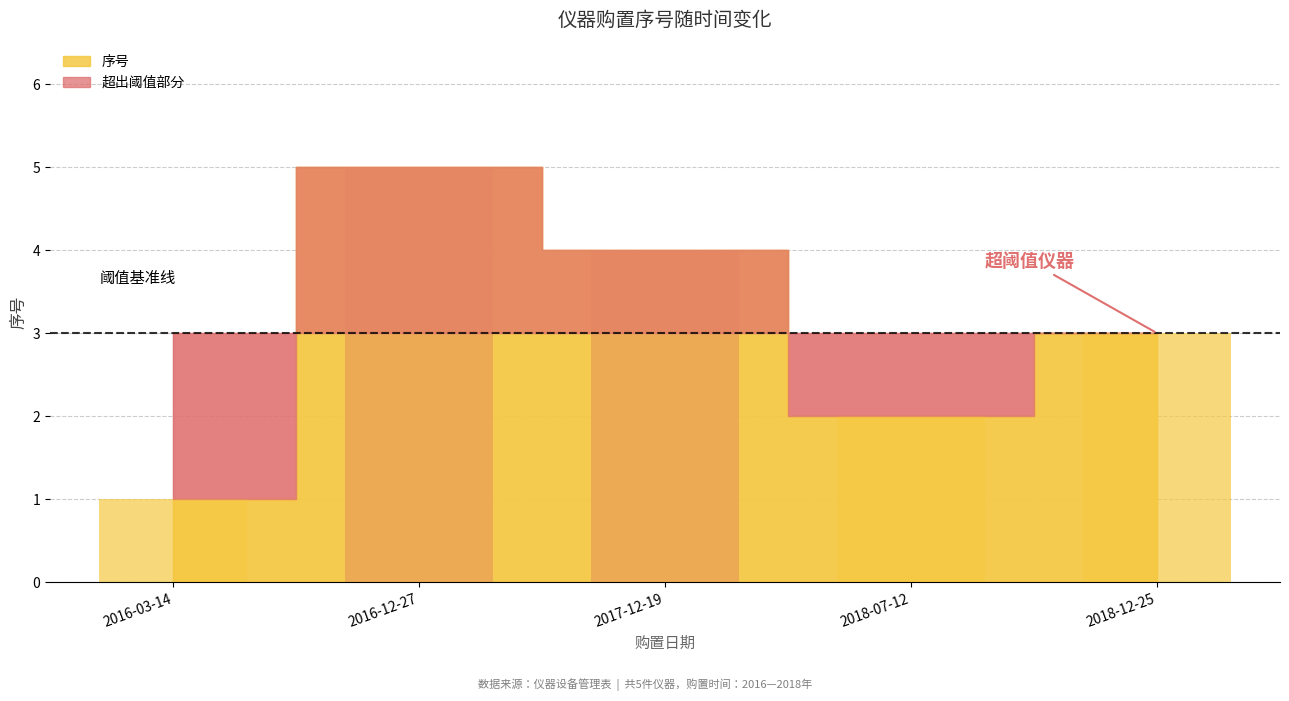

Which category has the highest value across all series?

2016-12-27